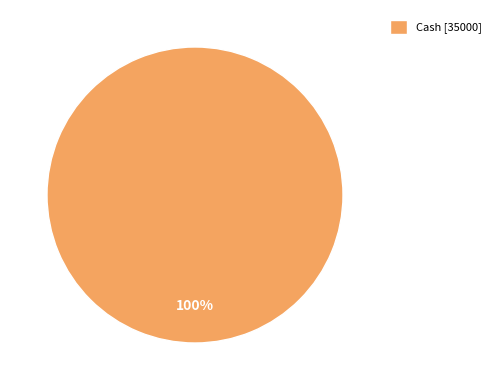

To the nearest percent, what portion does Cash [35000] represent?

100%